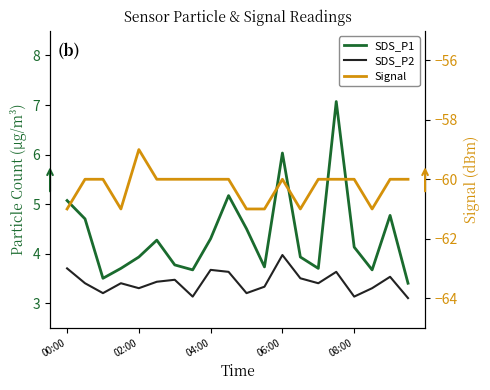

How many interior local valleys does the Signal series have?

3